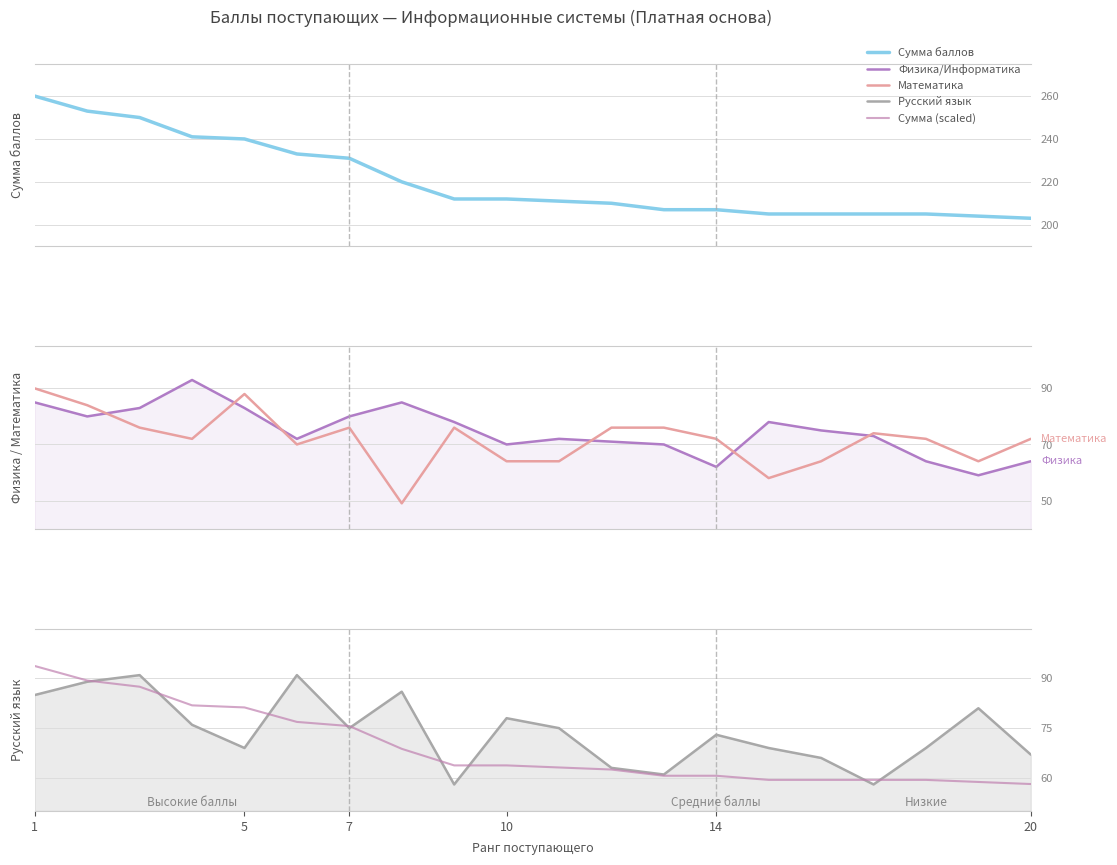

Where does the Математика series first go above 72?

1